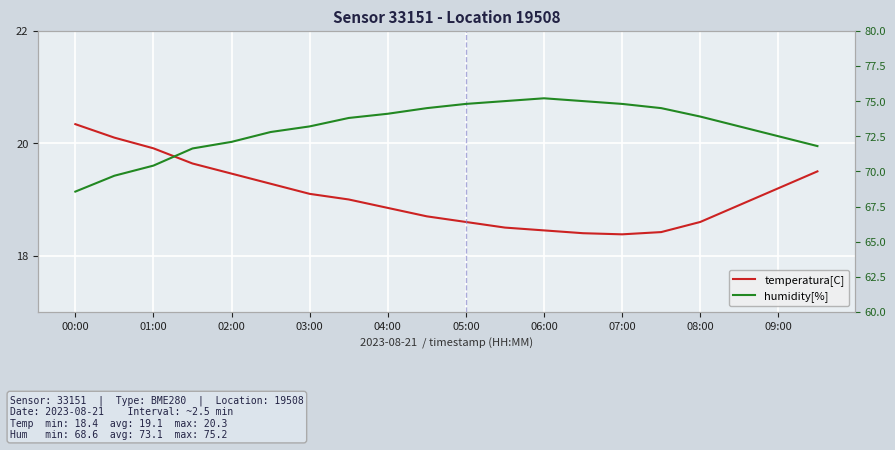

At which category is the sum across all series the highest?

06:00